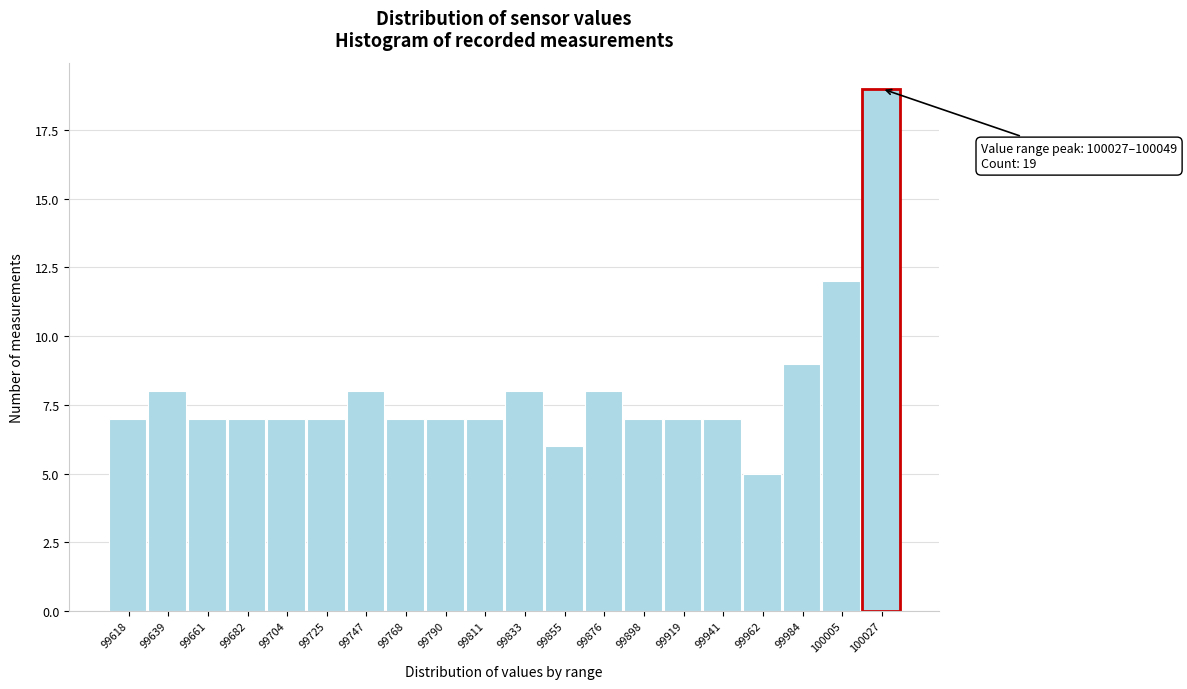

Reading left to right, what are all the values shown in this chart?

99618=7	99639=8	99661=7	99682=7	99704=7	99725=7	99747=8	99768=7	99790=7	99811=7	99833=8	99855=6	99876=8	99898=7	99919=7	99941=7	99962=5	99984=9	100005=12	100027=19